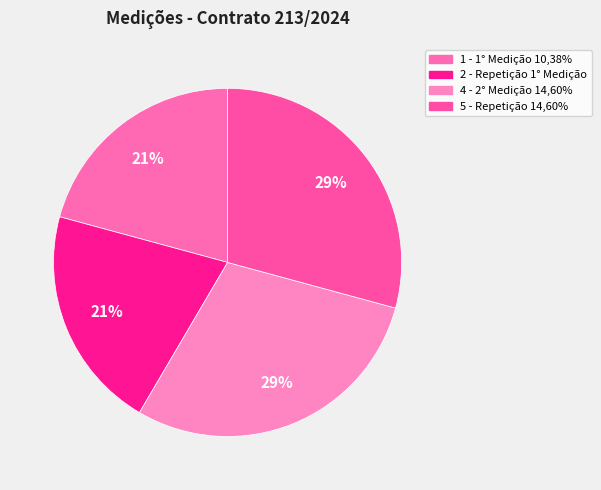

What portion of the pie excludes 1 - 1° Medição 10,38%?

79.2%